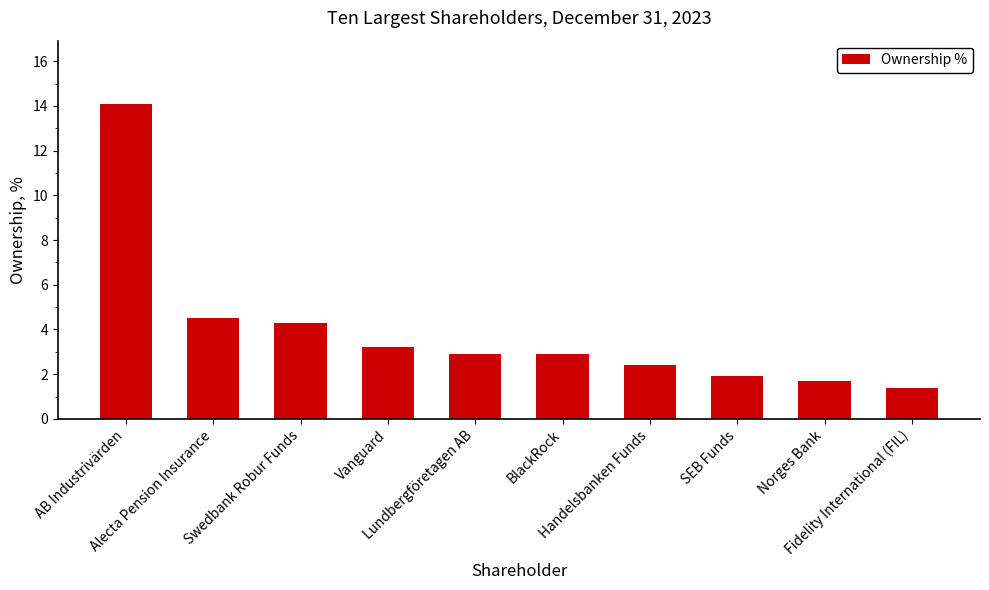

What is the maximum value shown in the chart?

14.1